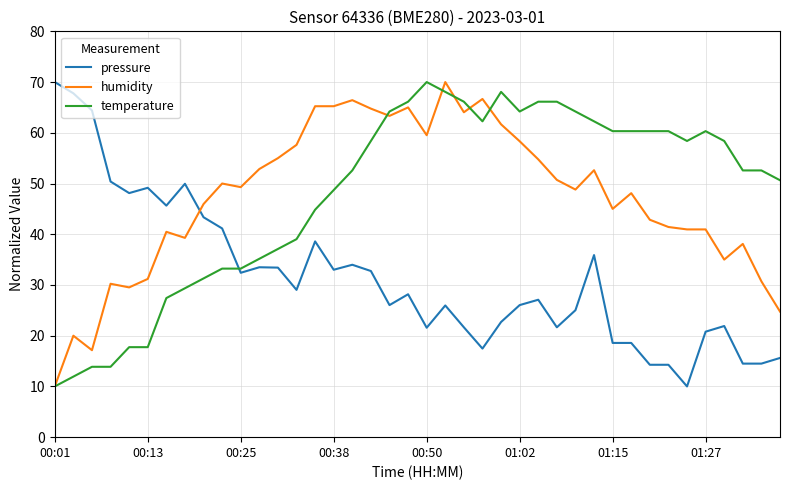

What is the highest value of the humidity series?

70.0